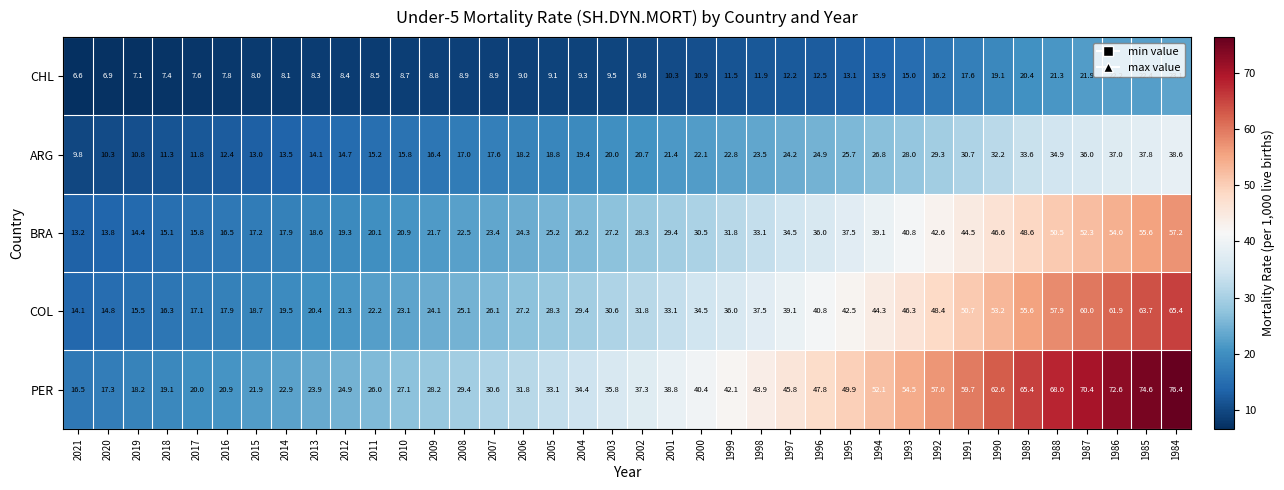

Count the number of categories in the chart.

38